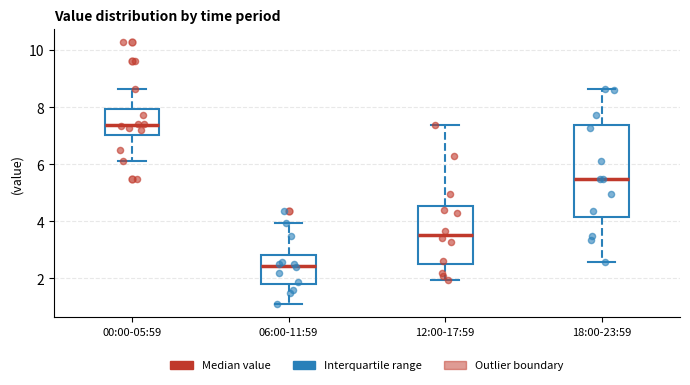

Reading left to right, transcribe this box plot: for each box, give where its median line is, the range the box spans, and where its two whiskers end, as read against the y-axis. The values are not printed on the chart, so give them approximately, as read against the axis.

00:00-05:59: median 7.4, box 7.0 to 8.0, whiskers 6.2 to 8.6
06:00-11:59: median 2.4, box 1.8 to 2.8, whiskers 1.2 to 4.0
12:00-17:59: median 3.6, box 2.6 to 4.6, whiskers 2.0 to 7.4
18:00-23:59: median 5.4, box 4.2 to 7.4, whiskers 2.6 to 8.6